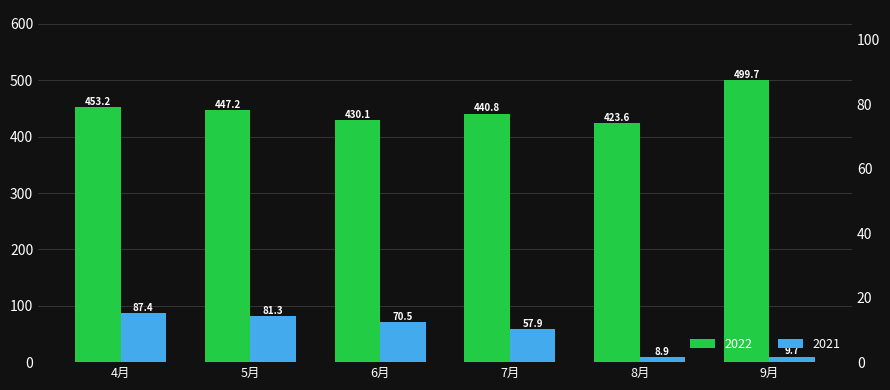

Count the number of data series in this chart.

2